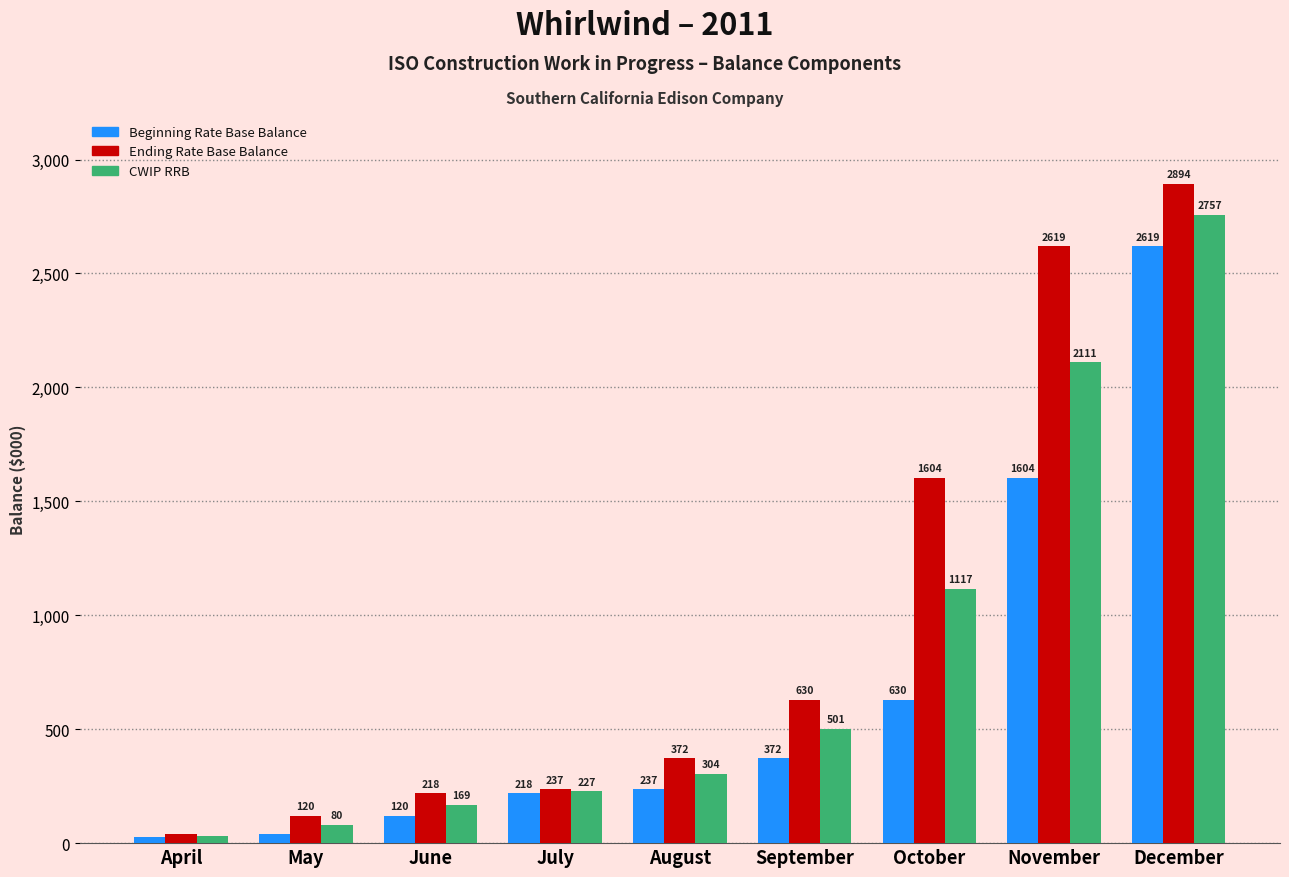

Is the value of CWIP RRB at October greater than the value of Ending Rate Base Balance at September?

Yes